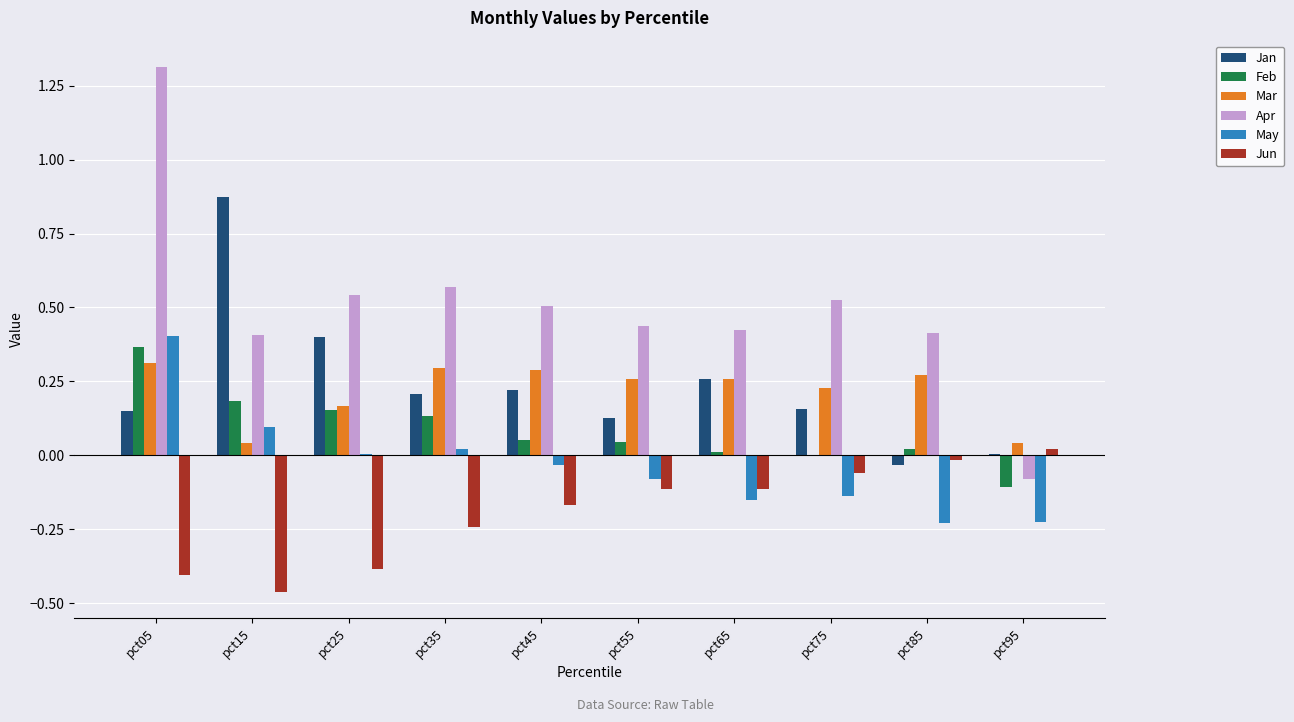

At which category is the sum across all series the highest?

pct05